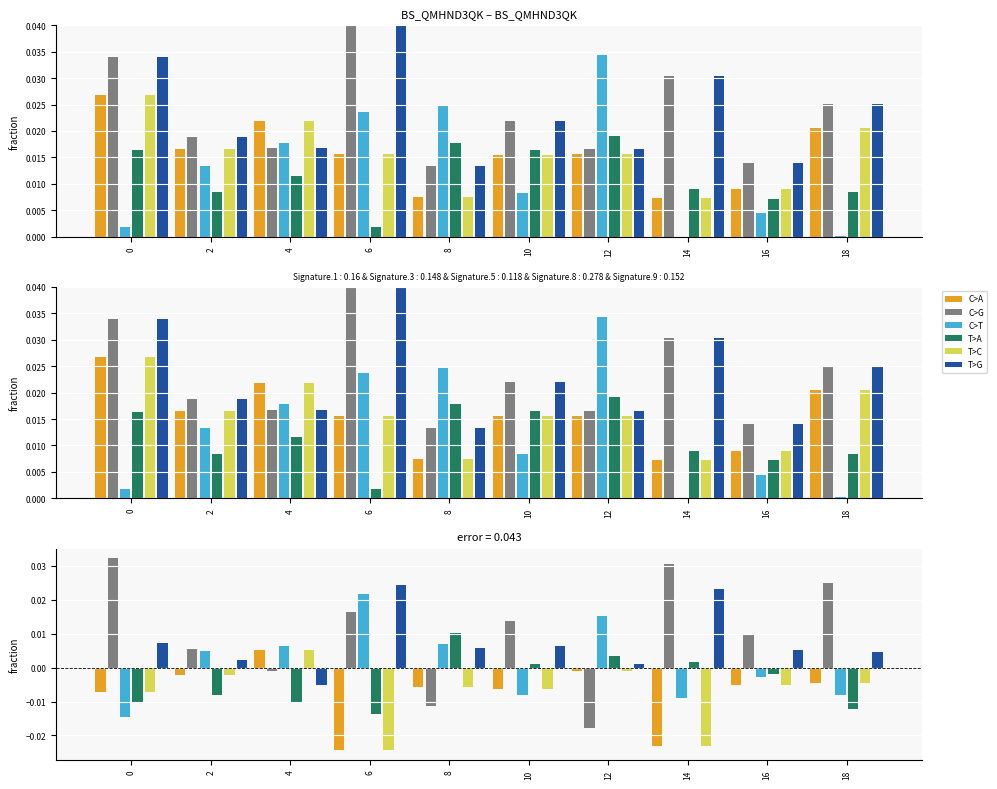

Is the value of C>G at 12 greater than the value of T>G at 0?

No